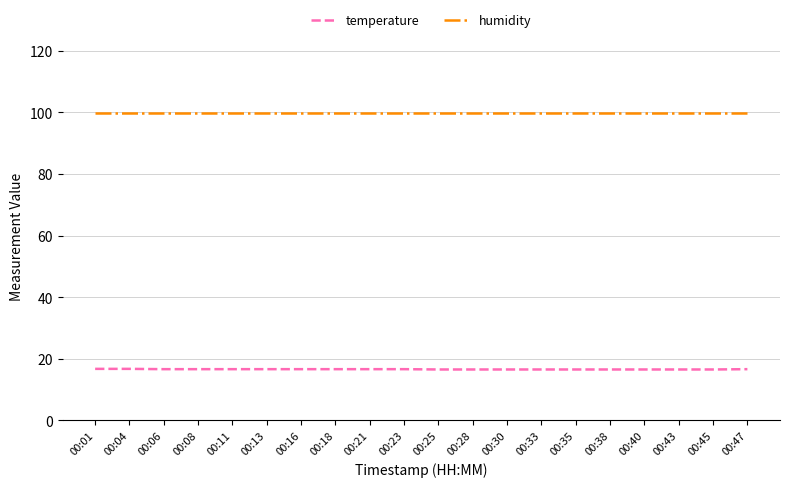

Which series has the largest total across all categories?

humidity